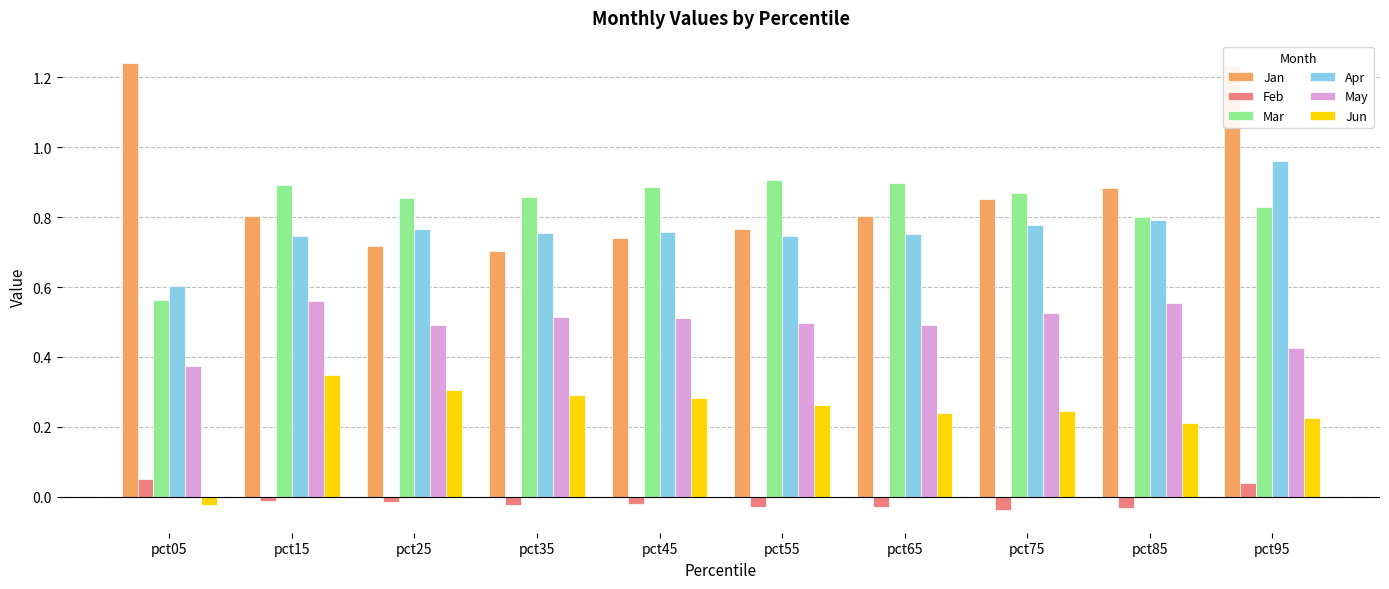

Which series changed the most between pct05 and pct55?

Jan